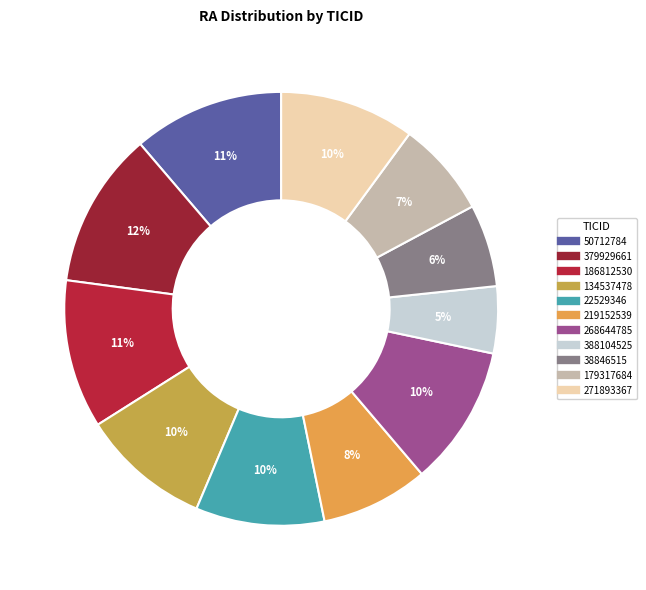

Approximately how many times larger is the value at 219152539 compared to 38846515?

1.3